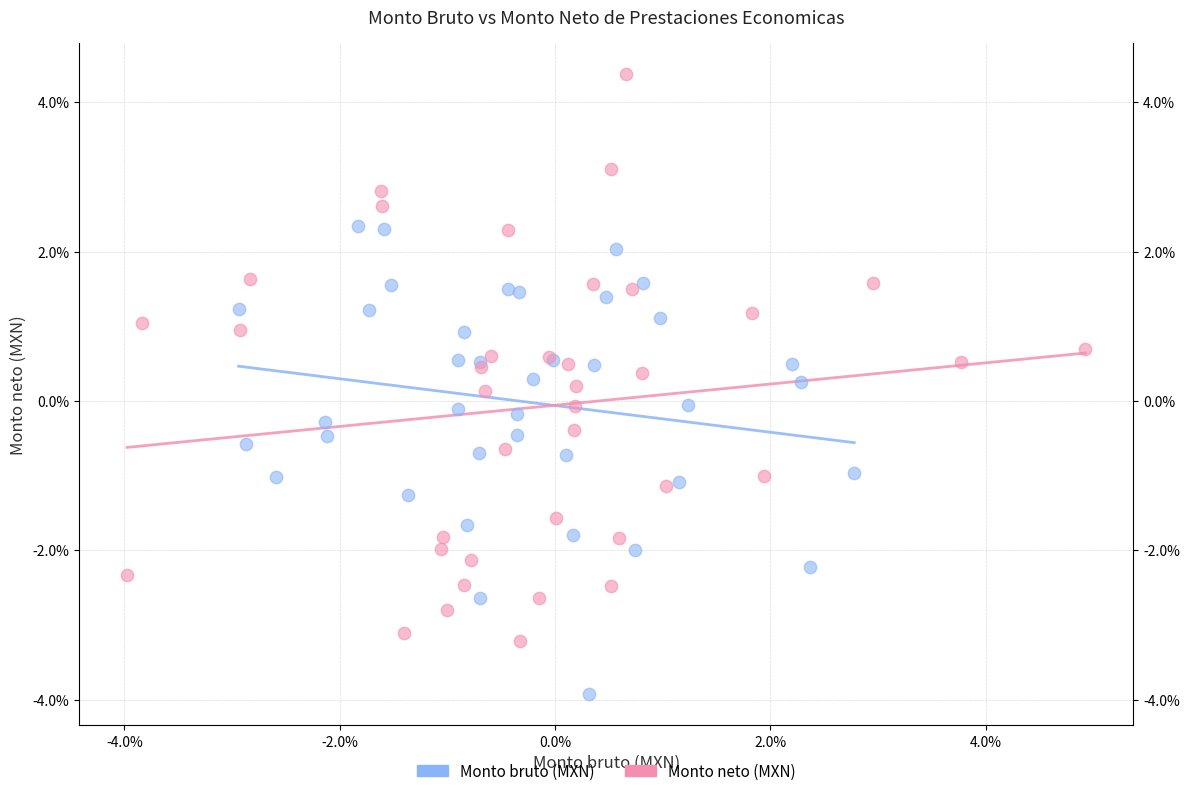

Which series has the widest spread of Y values?

Monto neto (MXN)